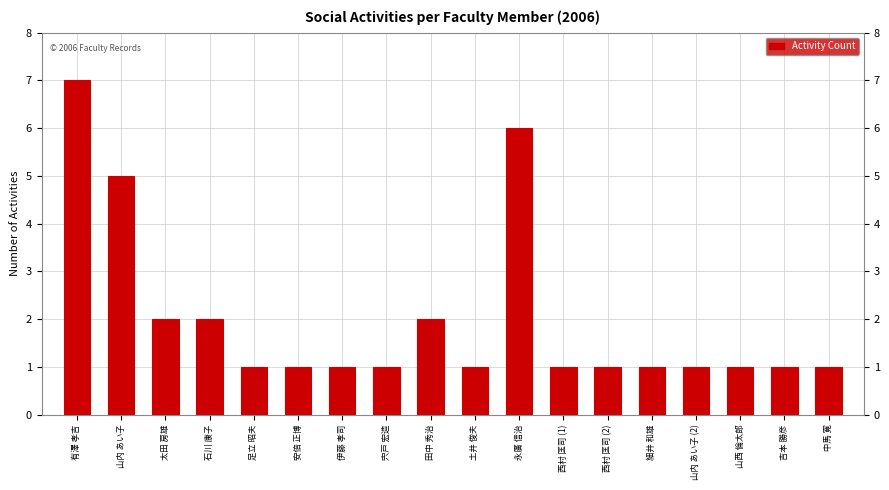

What is the sum of all values?

36